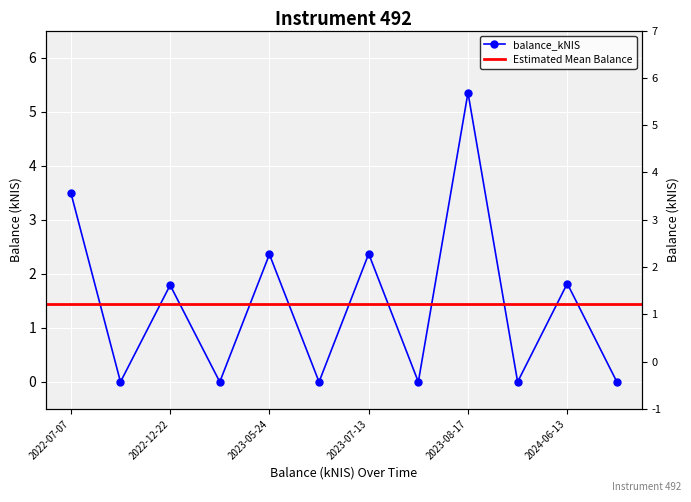

Where is the first local maximum?

2022-12-22